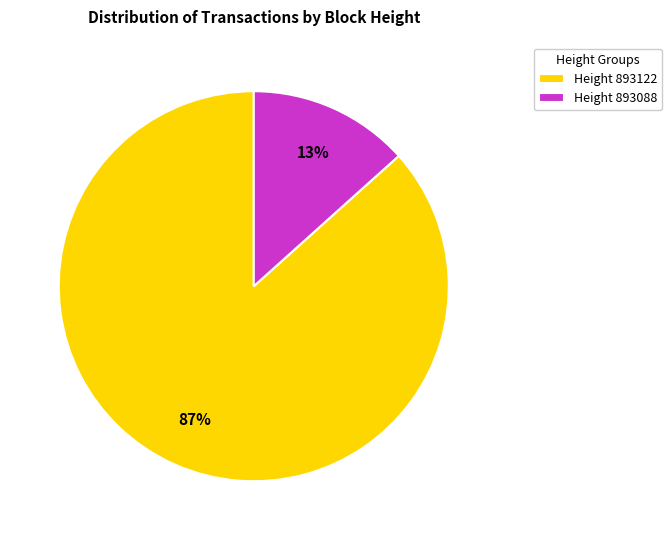

To the nearest percent, what portion does Height 893088 represent?

13%